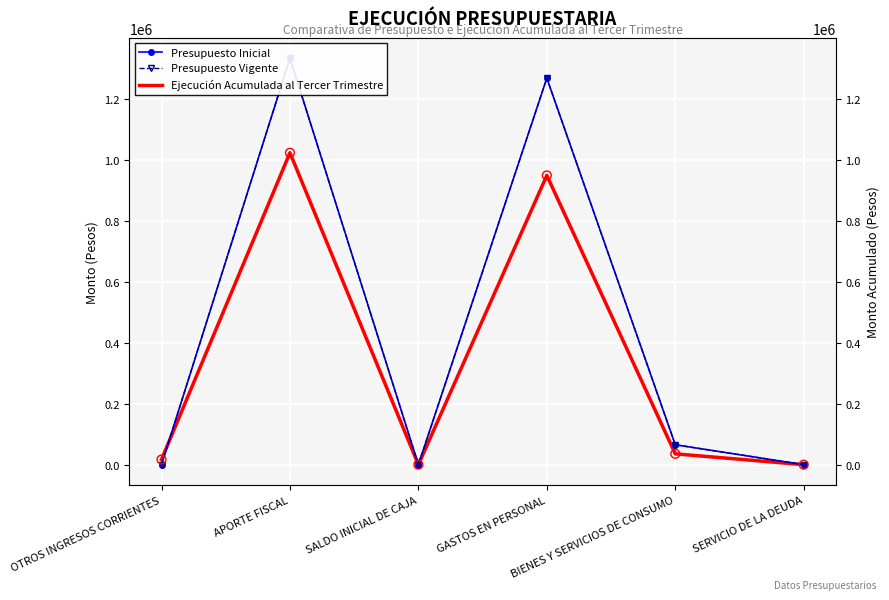

What are all the series names shown in the legend?

Presupuesto Inicial, Presupuesto Vigente, Ejecución Acumulada al Tercer Trimestre